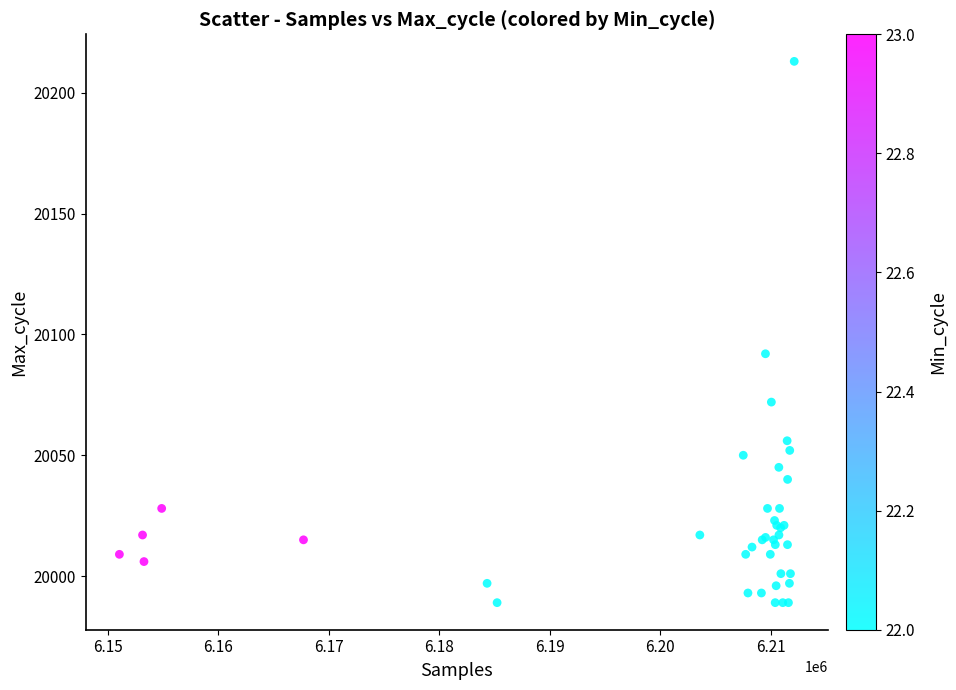

What Y value in the scatter plot is closest to 20101?

20092